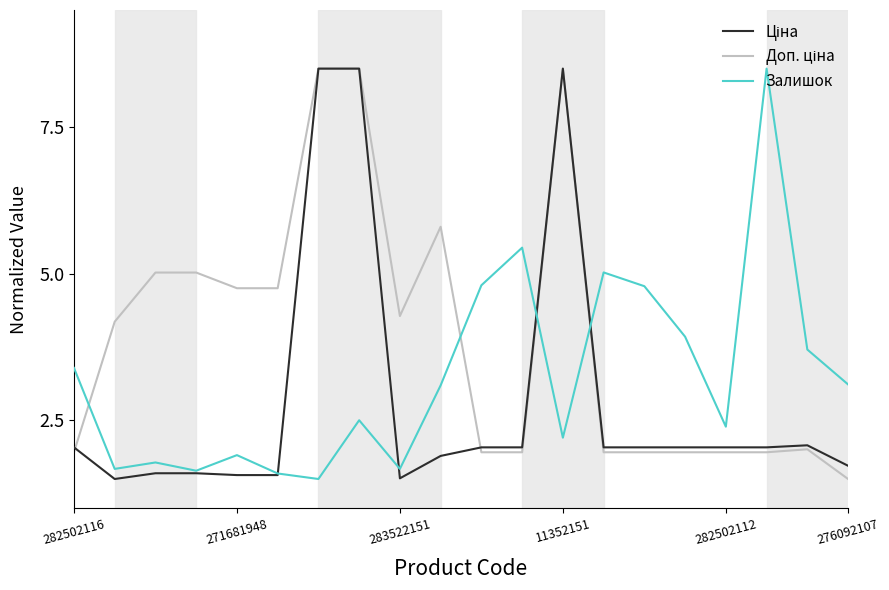

Does the chart display data point markers on the line(s)?

No